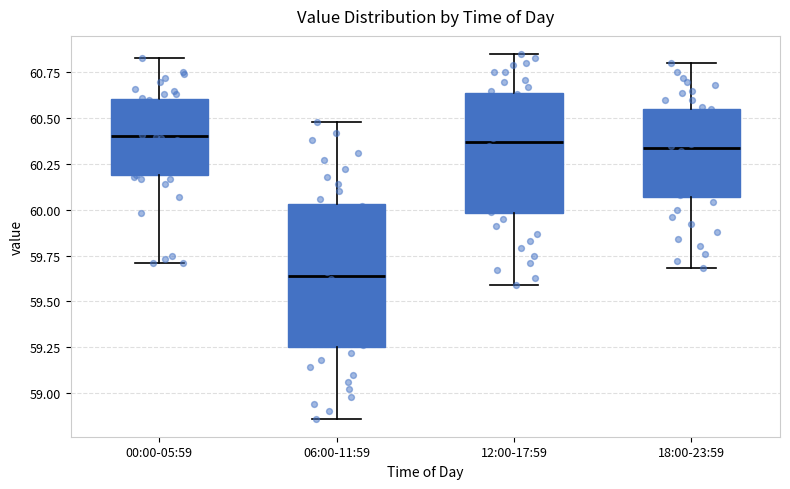

Which box's median line is the lowest?

06:00-11:59